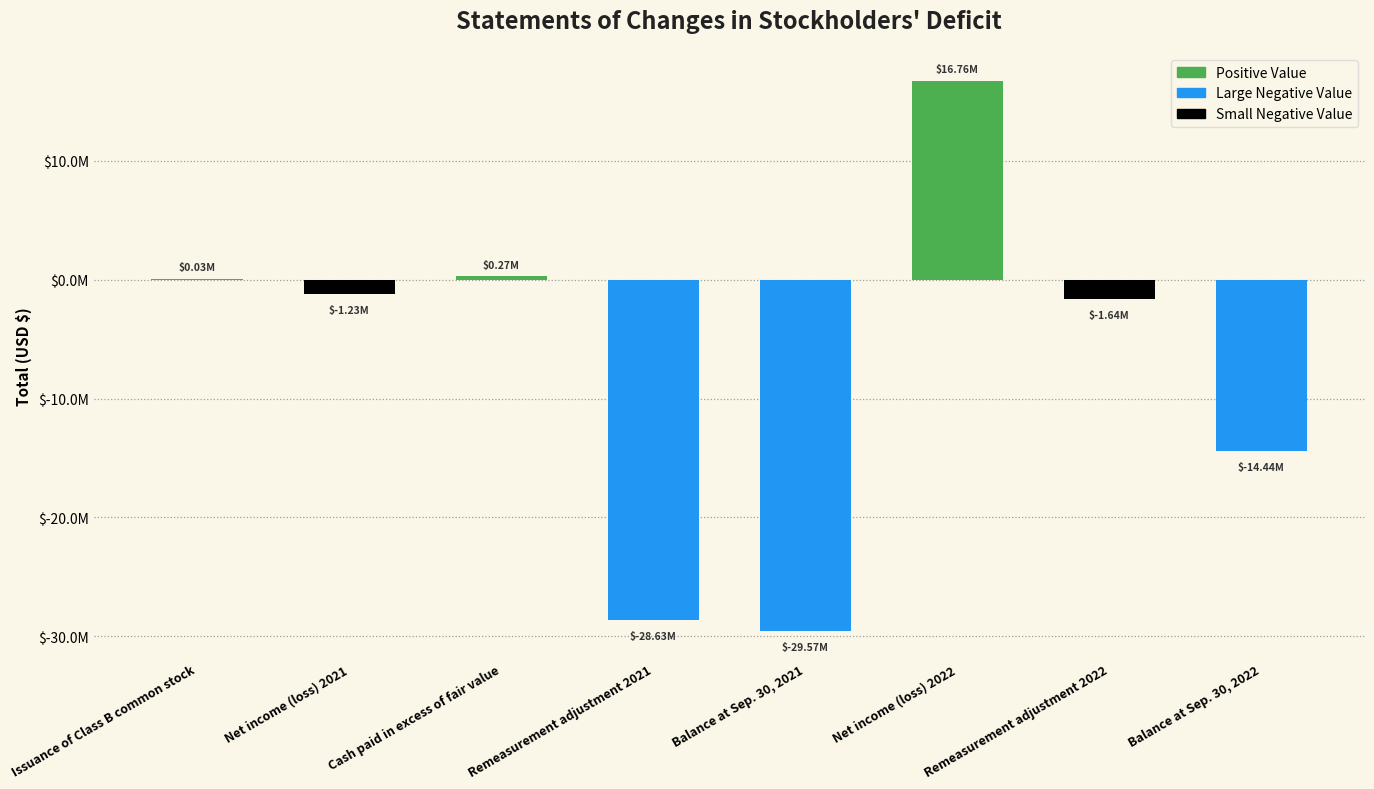

Reading left to right, extract all data points from this chart.

25000	-1232750	273000	-28634030	-29568780	16761599	-1636802	-14443983